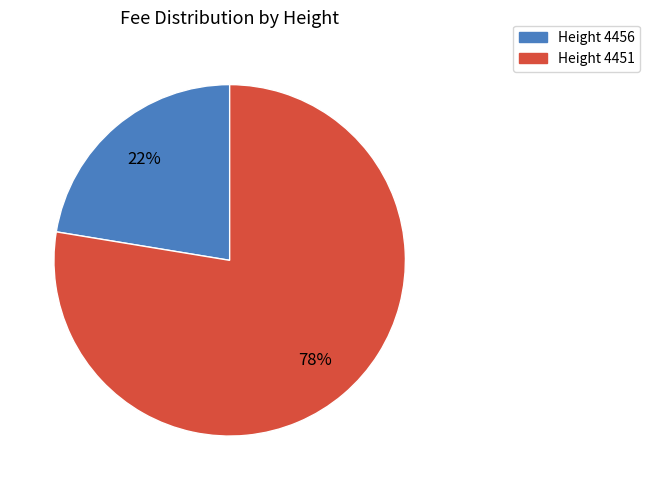

Is the sum of Height 4456 and Height 4451 greater than half?

Yes